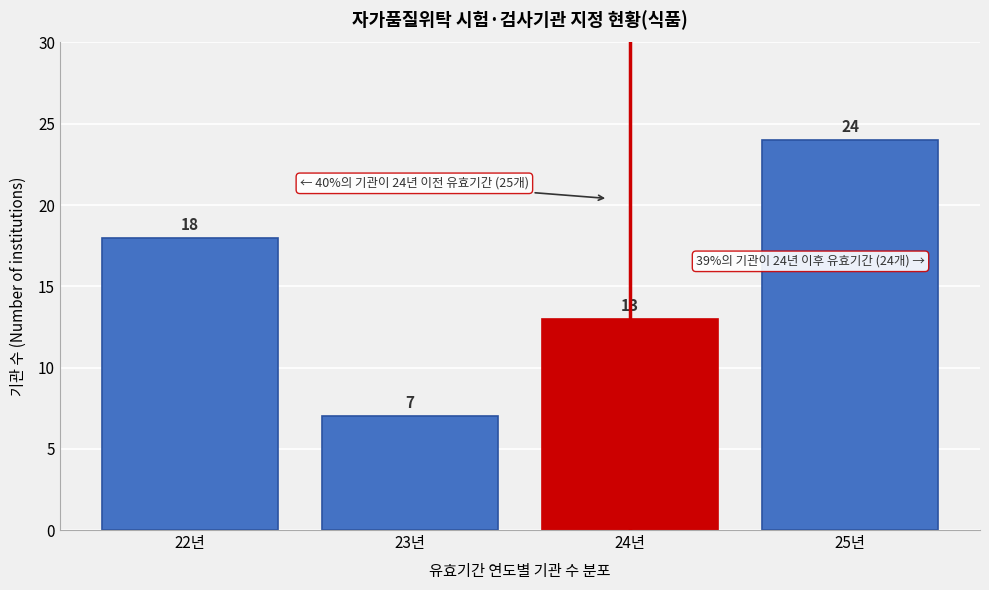

Reading right to left, list all the values displayed in this chart.

24	13	7	18